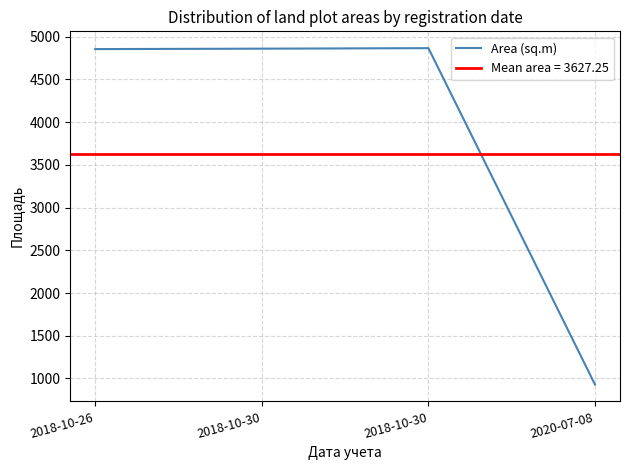

Which category has the highest value across all series?

2018-10-30